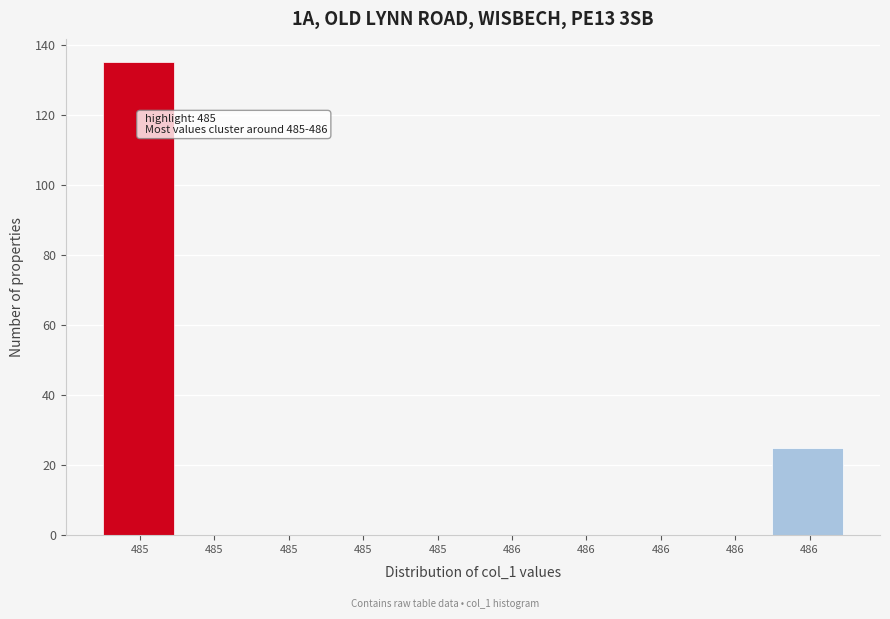

Are the bars horizontal?

No